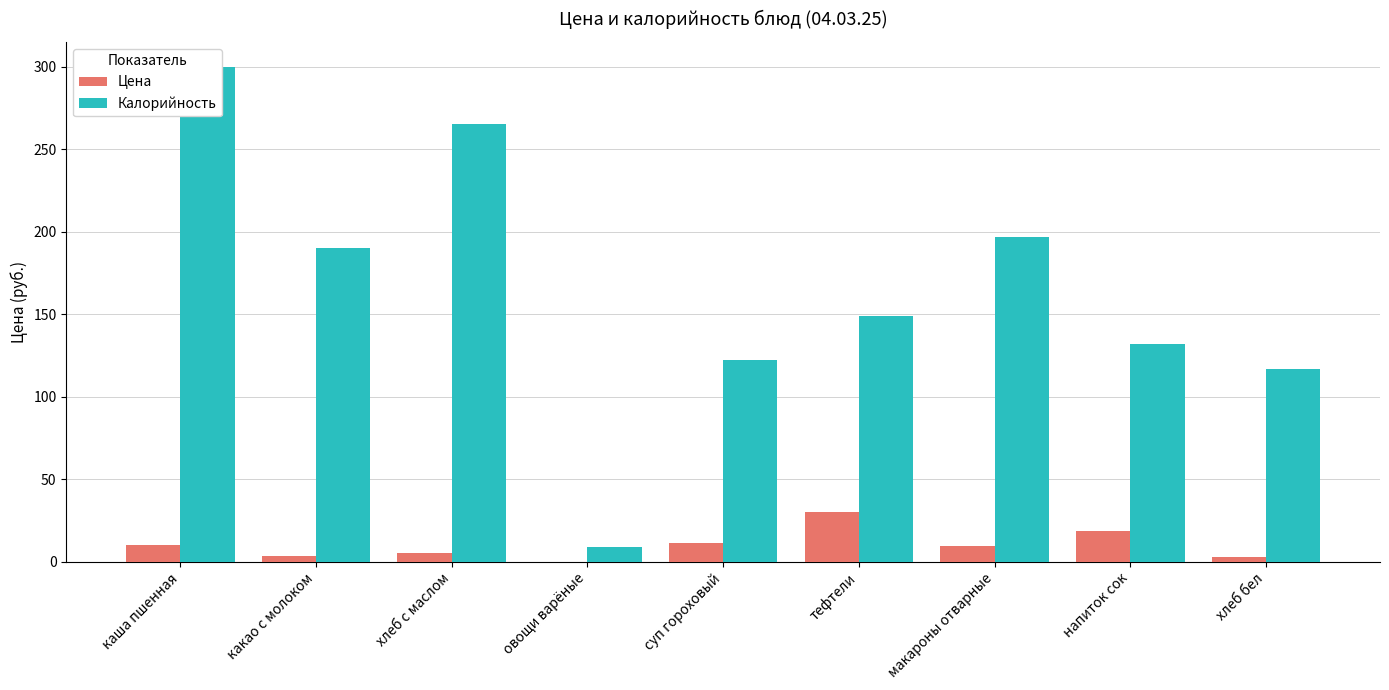

The value of Цена at какао с молоком is 3.6. True or false?

True